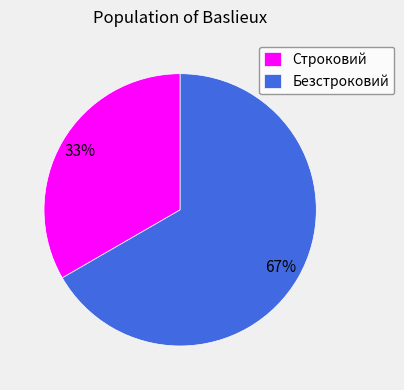

How many segments does this pie chart have?

2